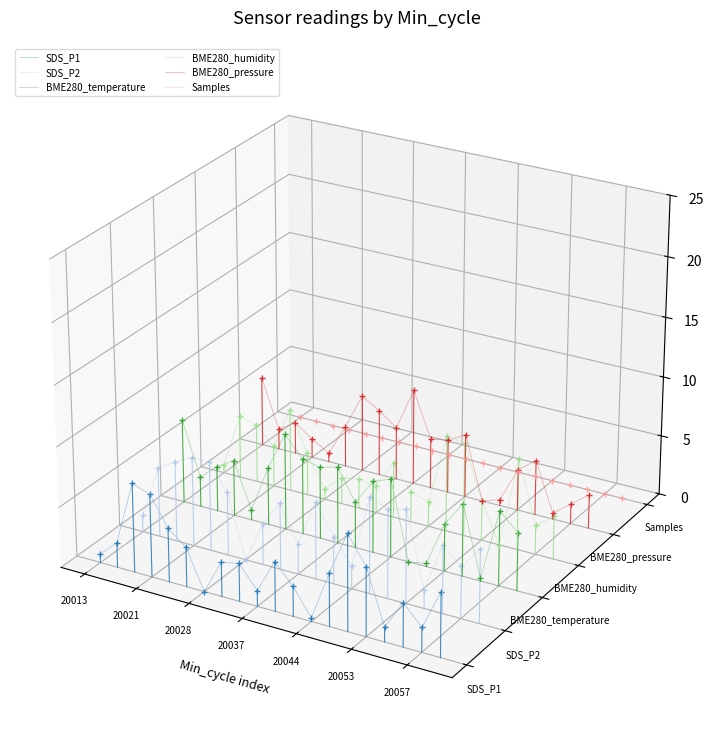

True or false: SDS_P2 has more than 0 points higher than both neighbors.

True